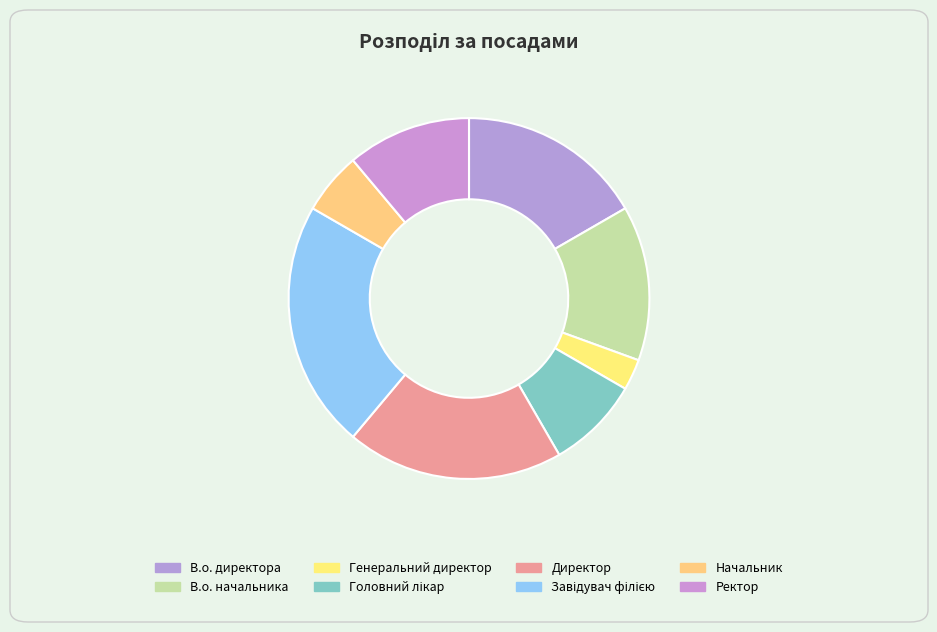

Is it true that В.о. начальника is 7% of the pie?

False